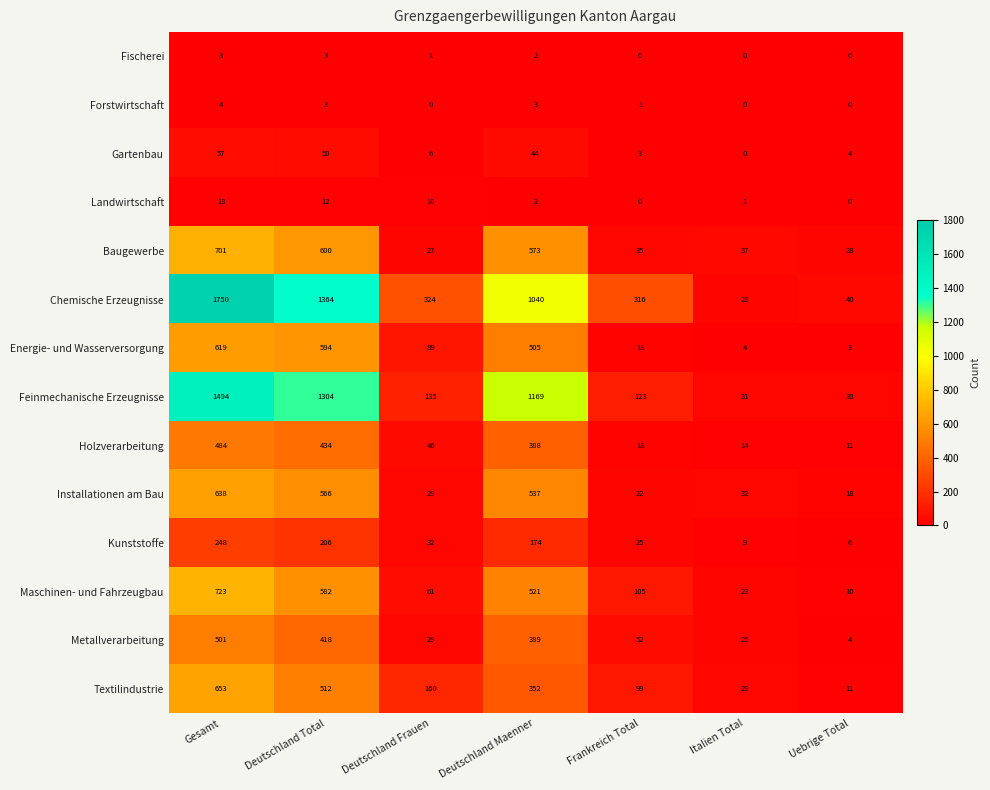

What is the difference between the maximum and minimum values in the Chemische Erzeugnisse series?

1722